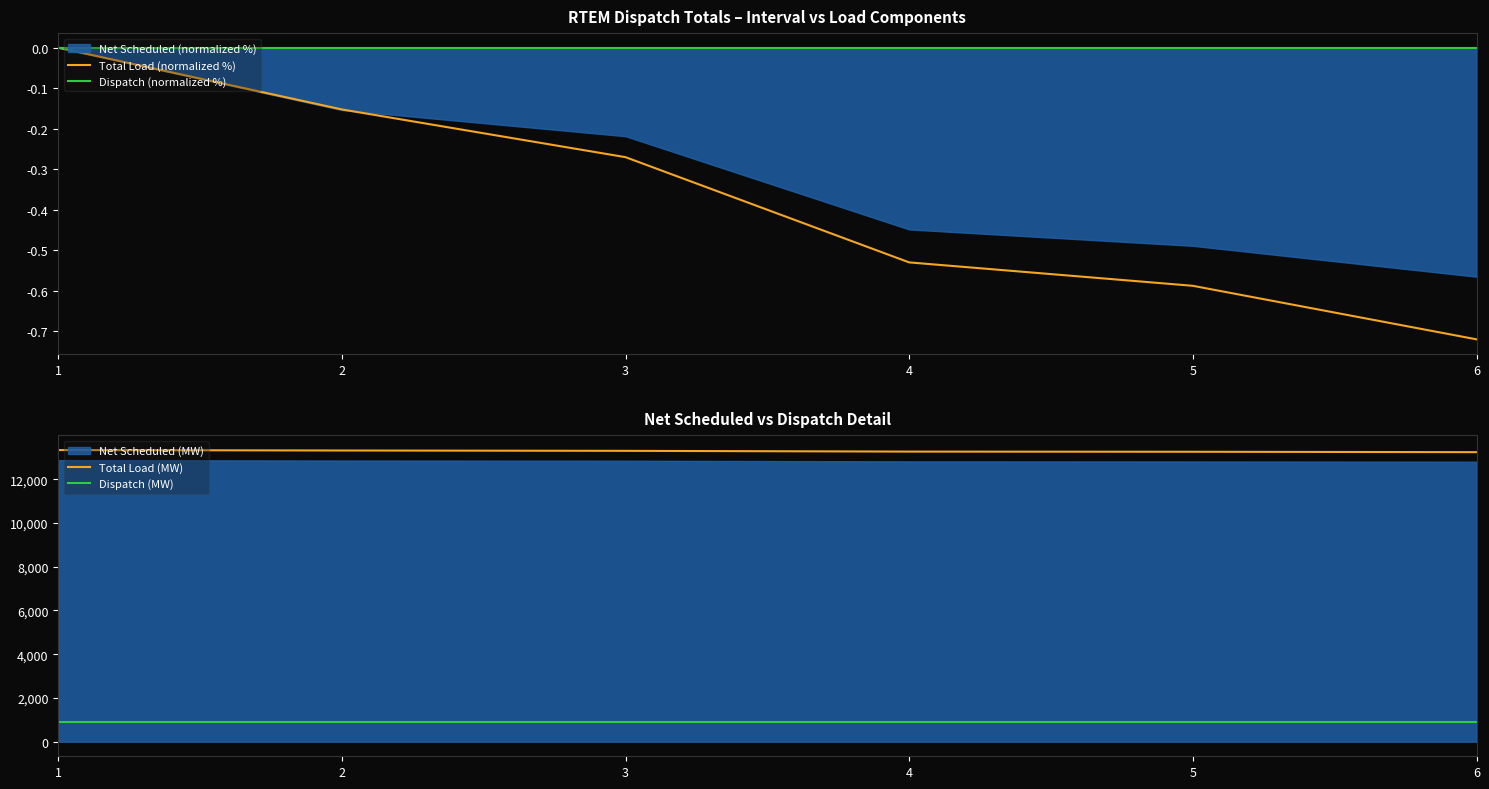

True or false: Total Load (normalized %) and Dispatch (MW) cross at least once.

False